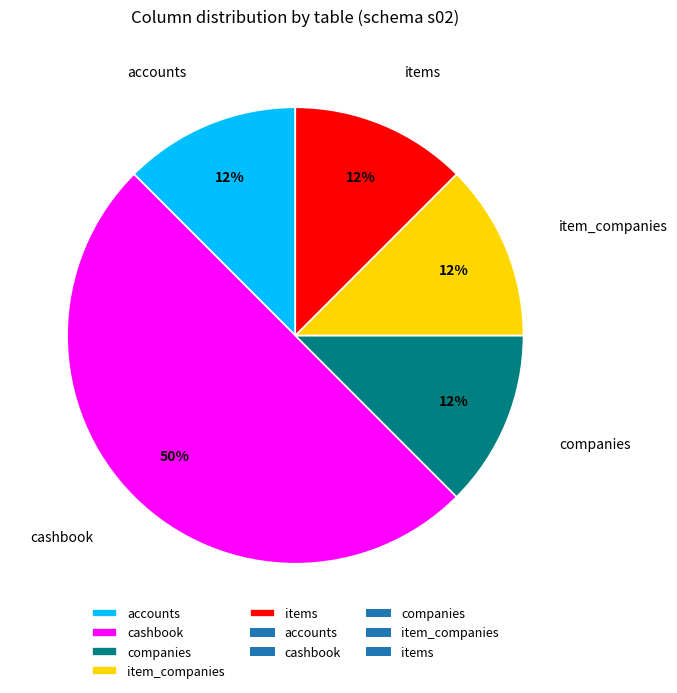

Which slice is the largest?

cashbook